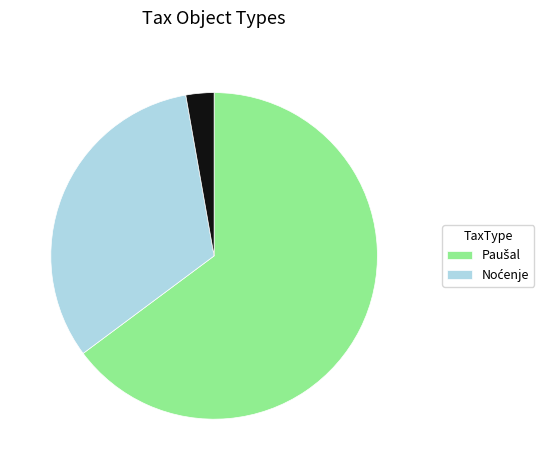

Does any single category account for the majority?

Yes